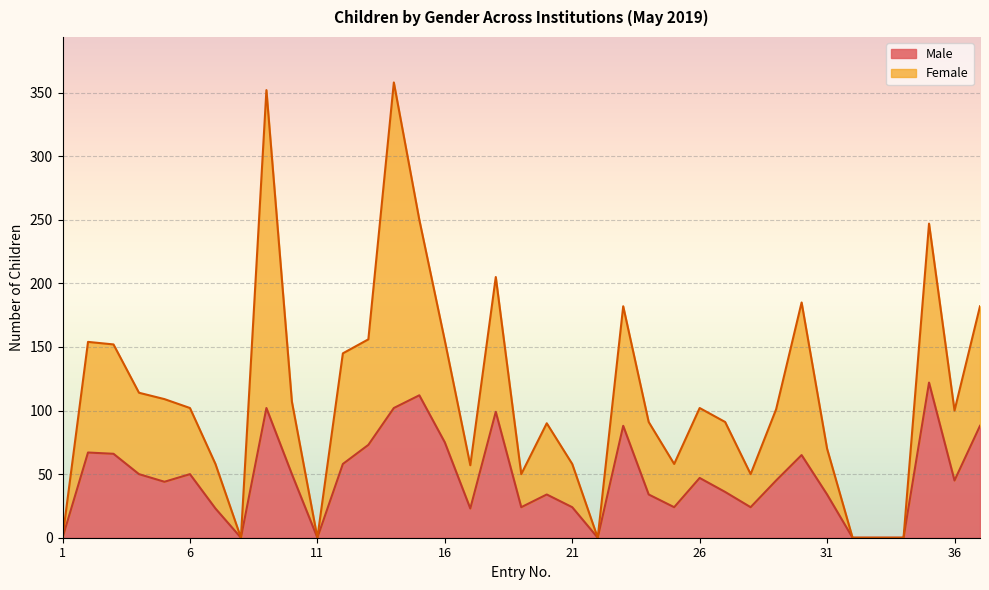

True or false: Female and Male intersect in this chart.

False